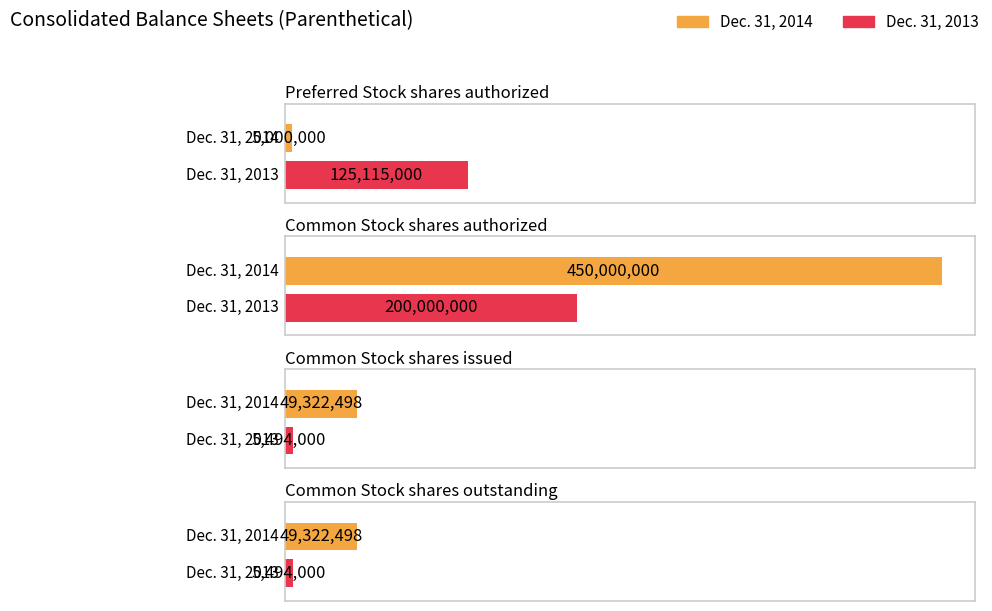

Reading right to left, list all the values displayed in this chart.

Dec. 31, 2014: 49322498	49322498	450000000	5000000
Dec. 31, 2013: 5494000	5494000	200000000	125115000